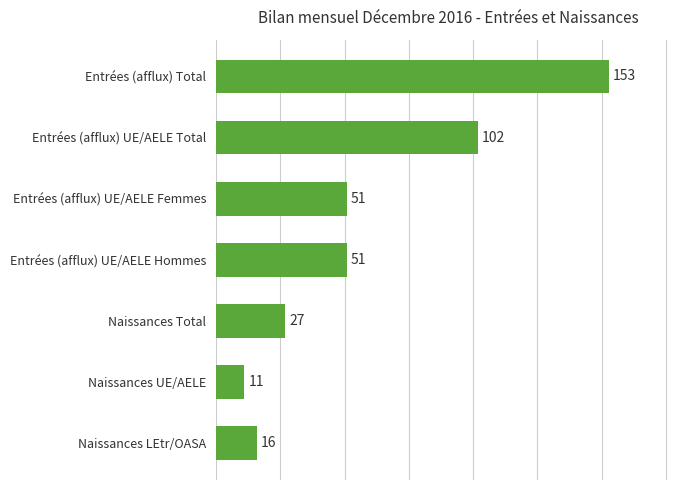

What is the value of the 7th bar from the top?

16